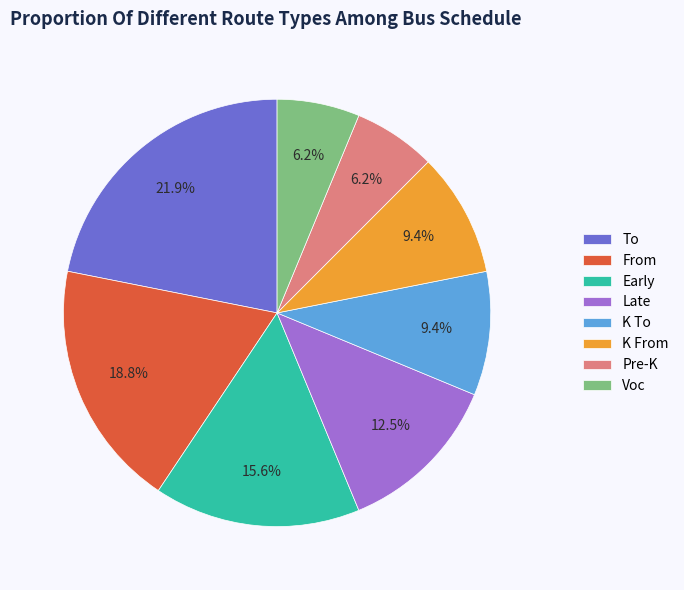

Is there a majority slice in this chart?

No